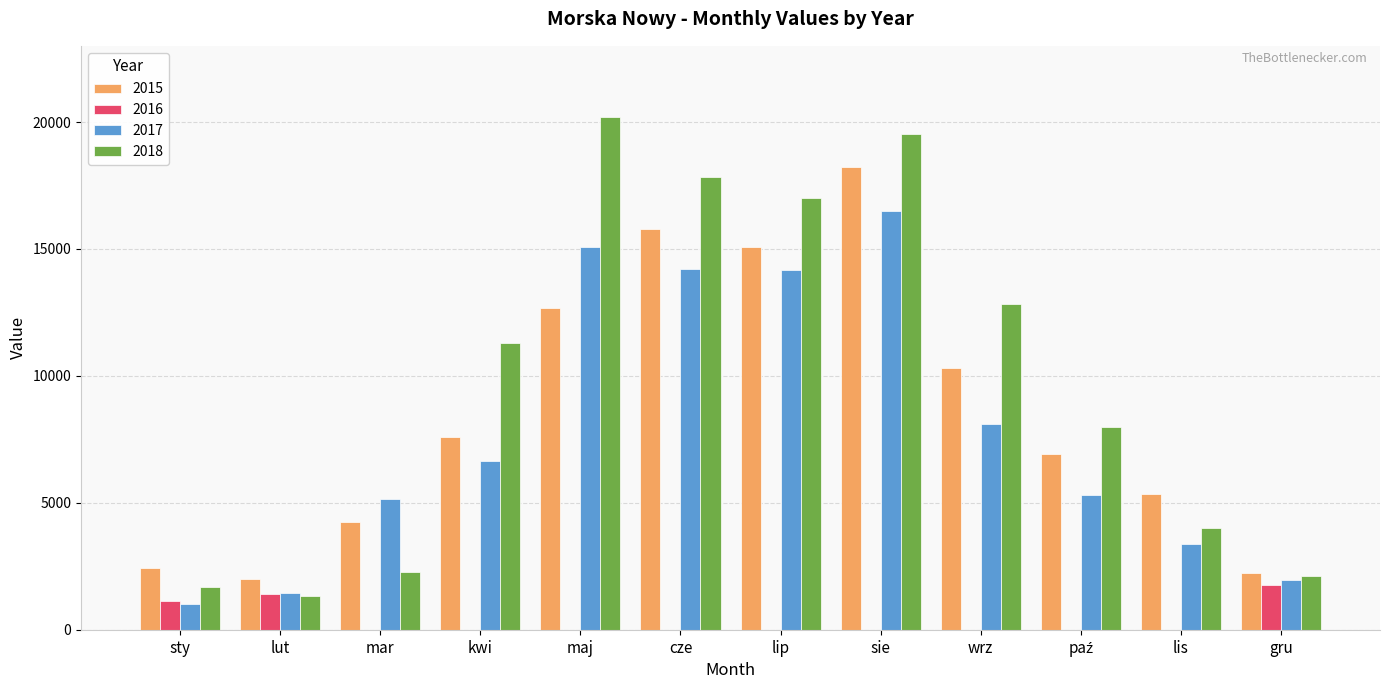

Which series has the largest total across all categories?

2018